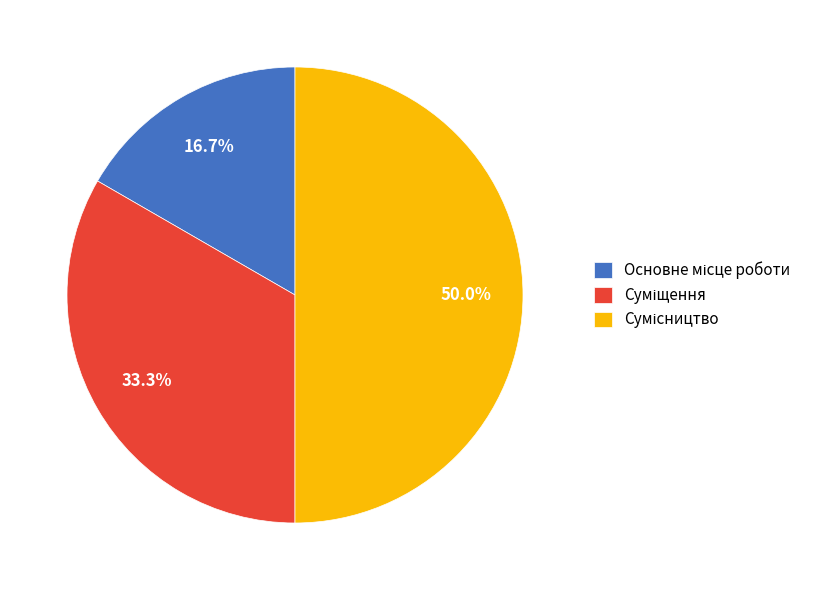

Rank the categories by value from lowest to highest.

Основне місце роботи, Суміщення, Сумісництво